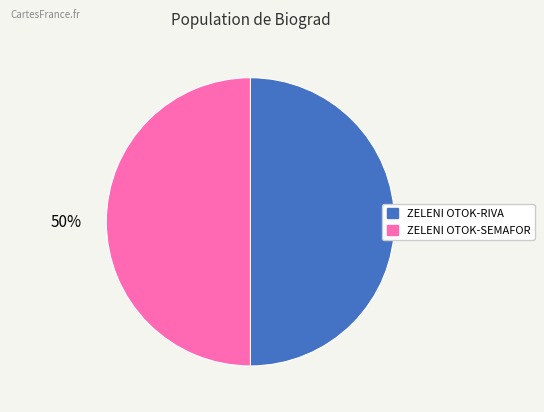

To the nearest percent, what is the average slice percentage?

50%